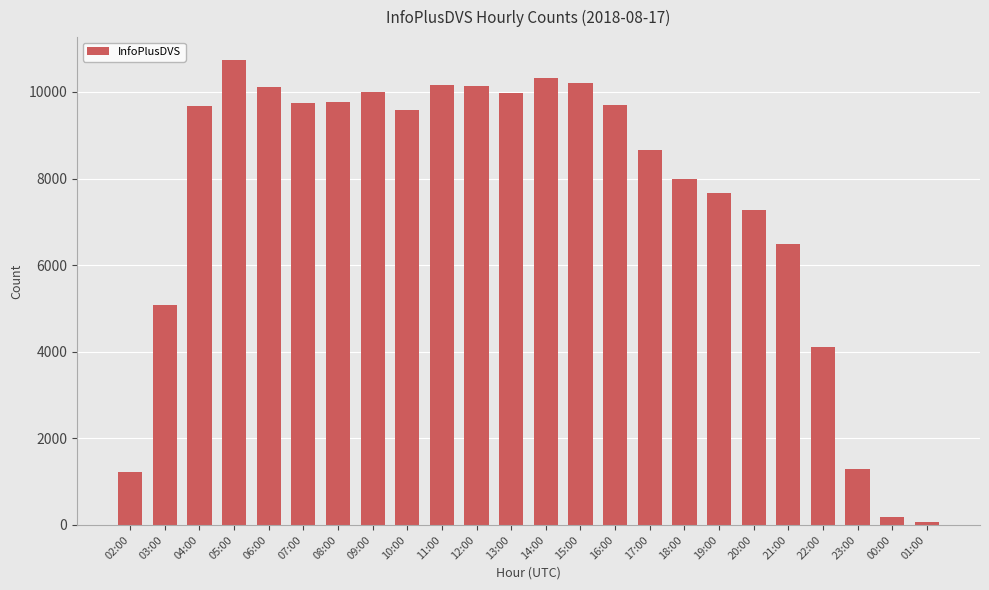

What is the average value?

7508